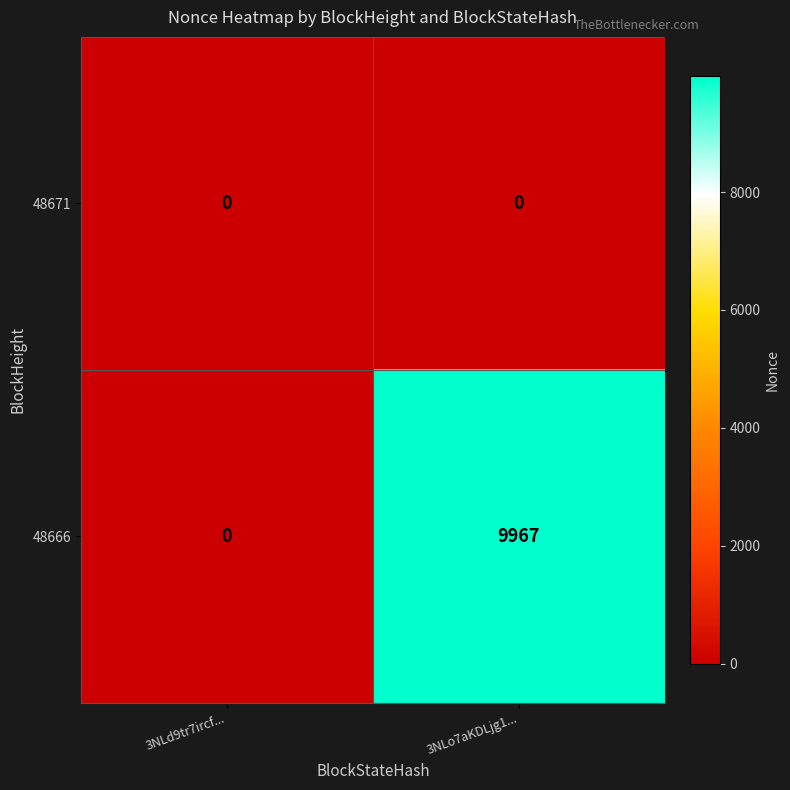

Reading right to left, transcribe all the data shown in this chart.

48671: 3NLo7aKDLjg1...=0	3NLd9tr7ircf...=0
48666: 3NLo7aKDLjg1...=9967	3NLd9tr7ircf...=0